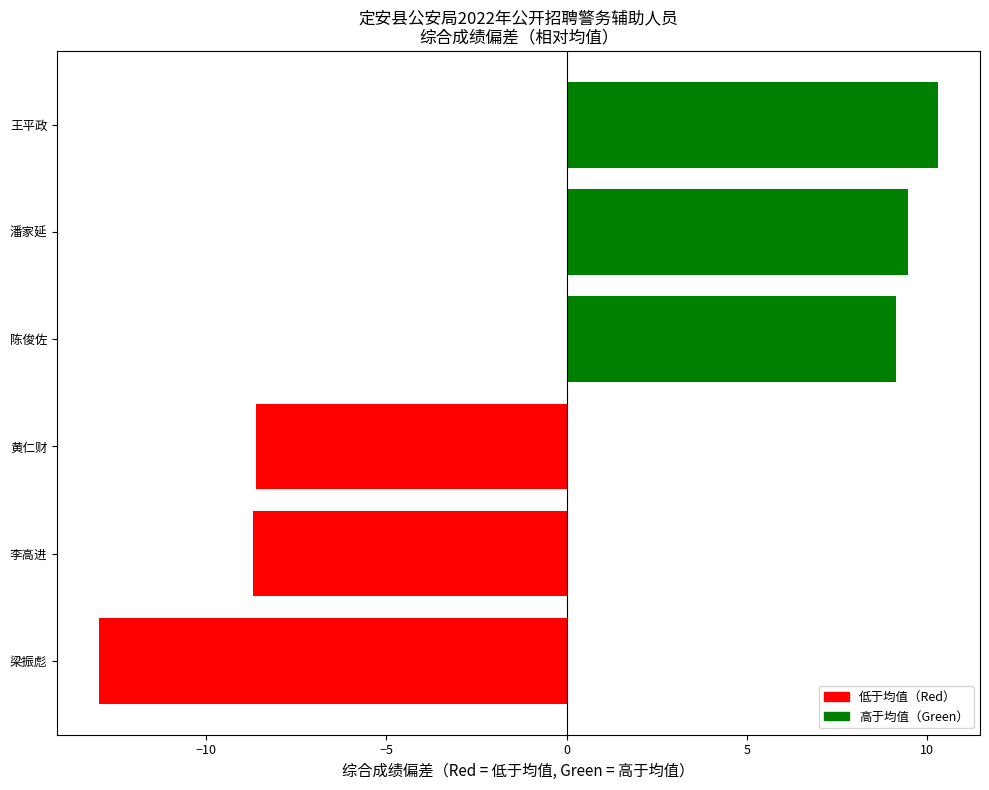

Which label corresponds to the smallest value in the chart?

梁振彪